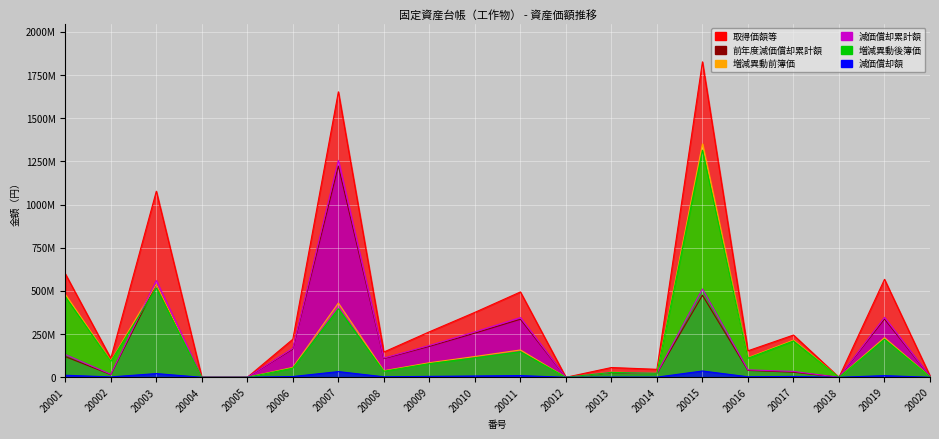

Count the number of categories in the chart.

20